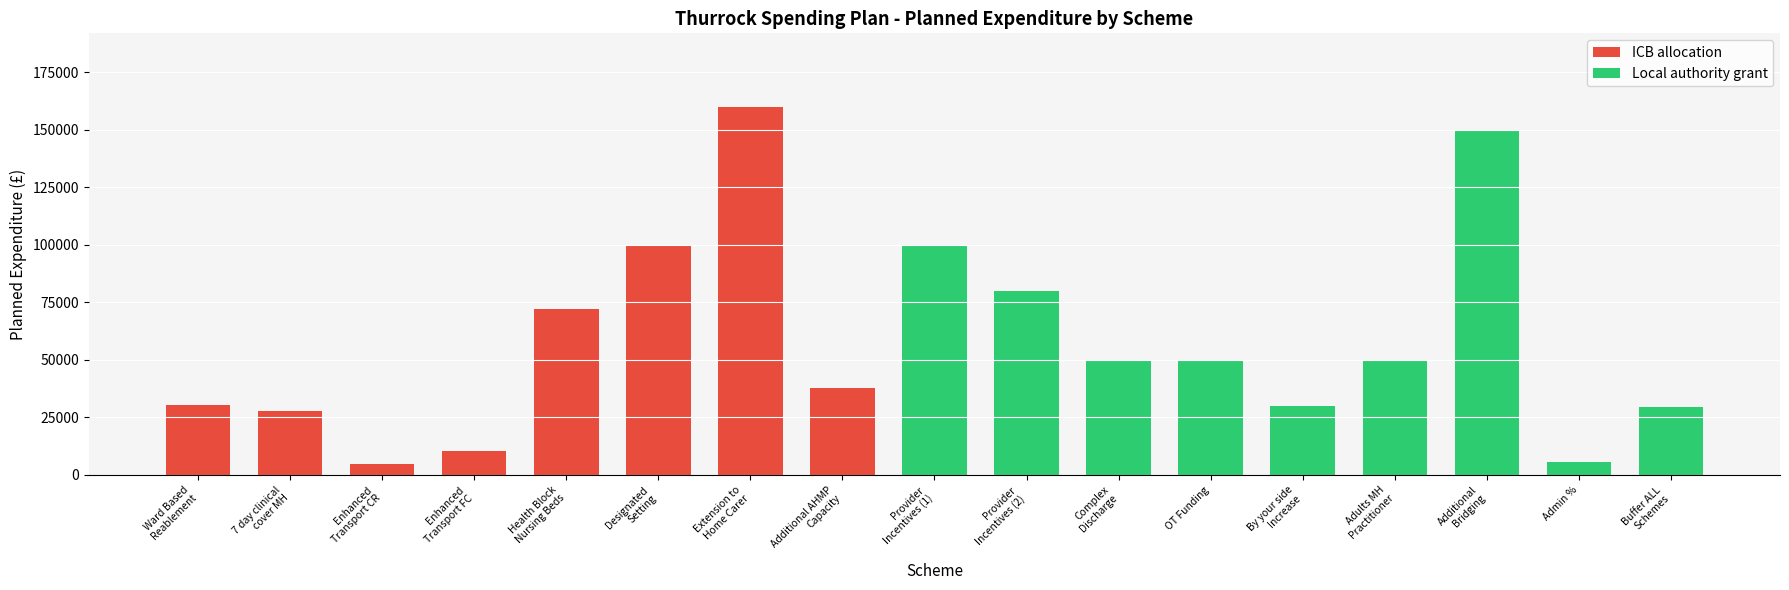

What is the highest value of the ICB allocation series?

160000